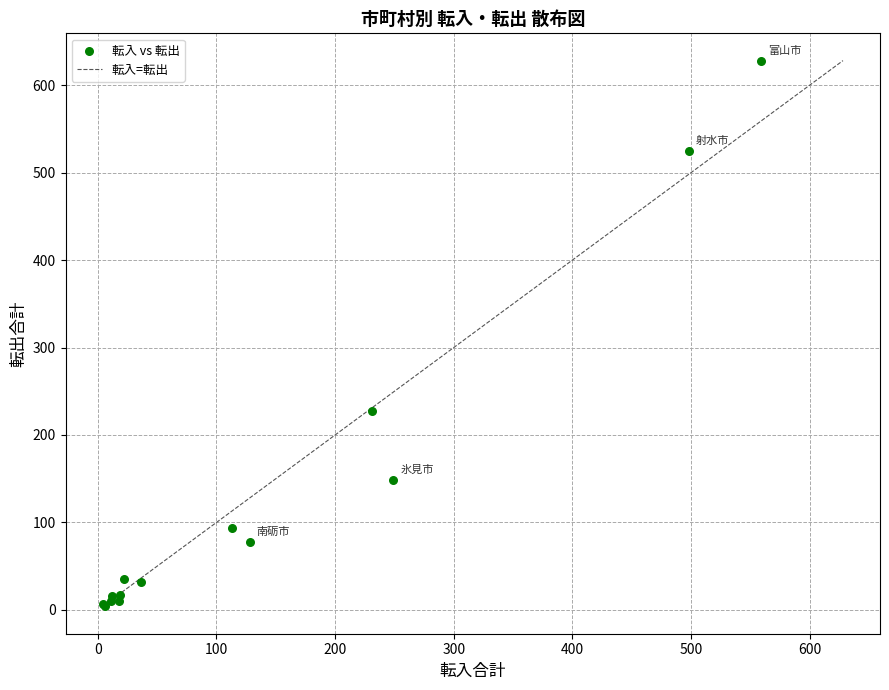

What Y value in the scatter plot is closest to 316?

227